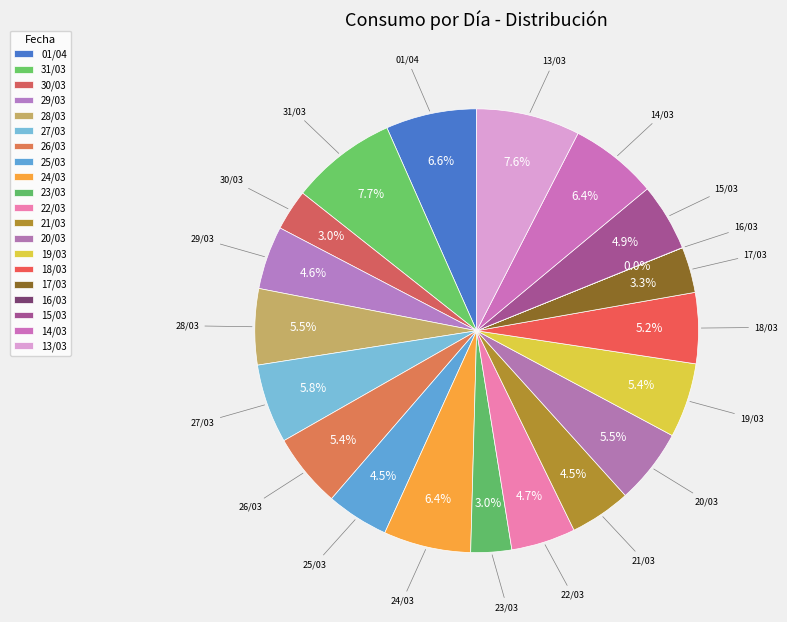

What is the ratio of the value at 26/03 to the value at 31/03?

0.7